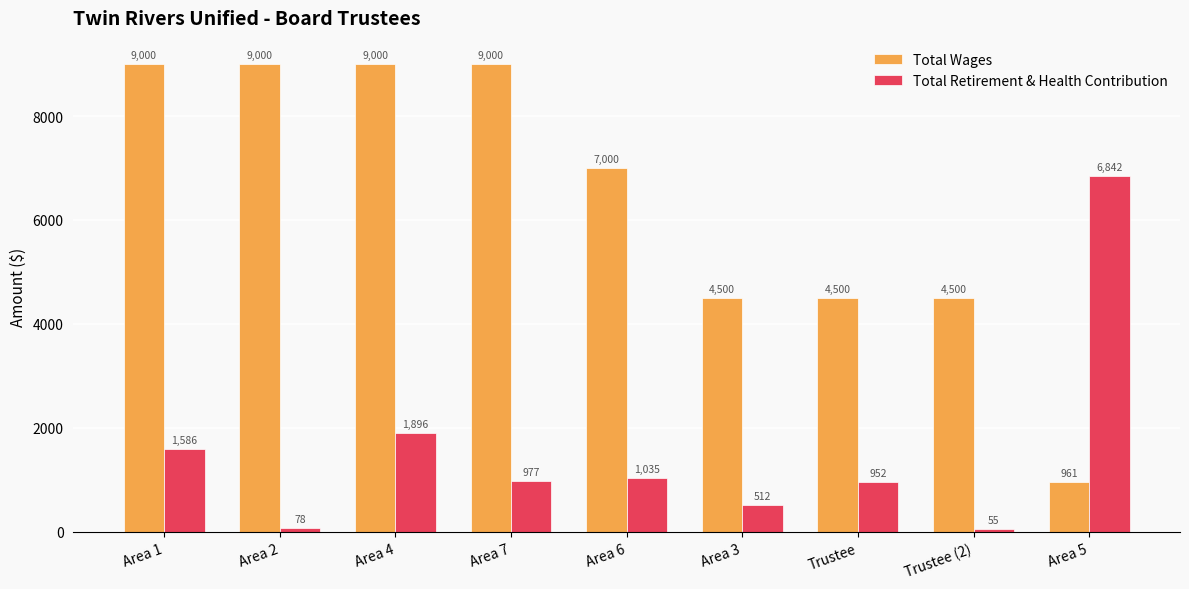

Rank the series at Area 6 from lowest to highest value.

Total Retirement & Health Contribution, Total Wages